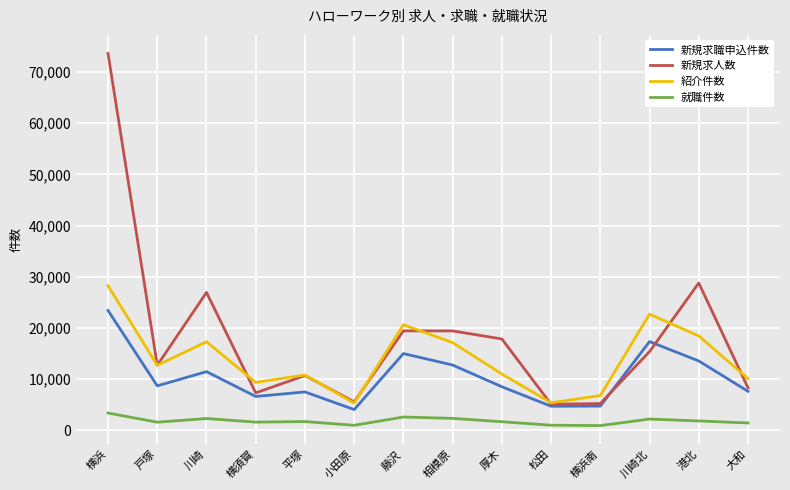

List the series in order of their overall mean, highest first.

新規求人数, 紹介件数, 新規求職申込件数, 就職件数